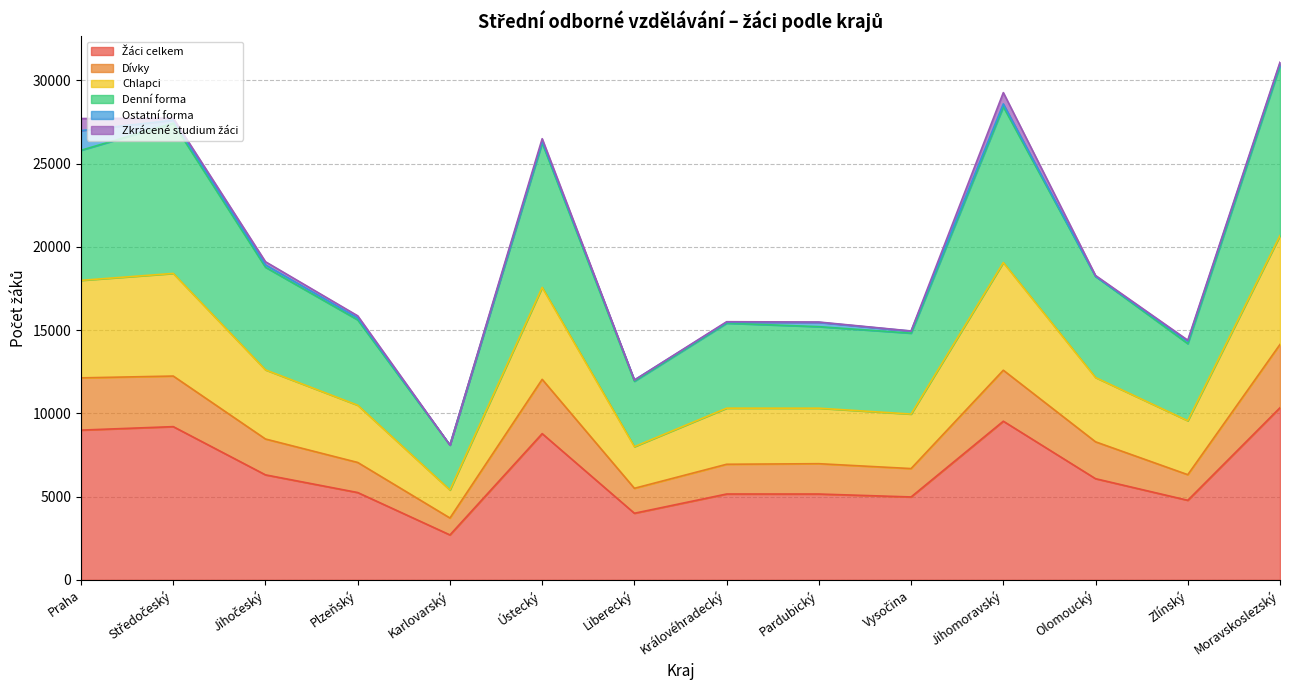

Between Jihomoravský and Liberecký, which is larger?

Jihomoravský